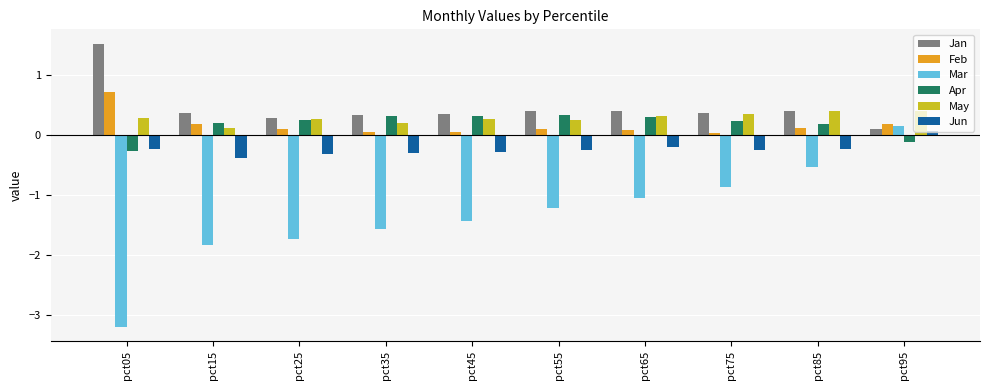

Which label corresponds to the largest value in the chart?

pct05